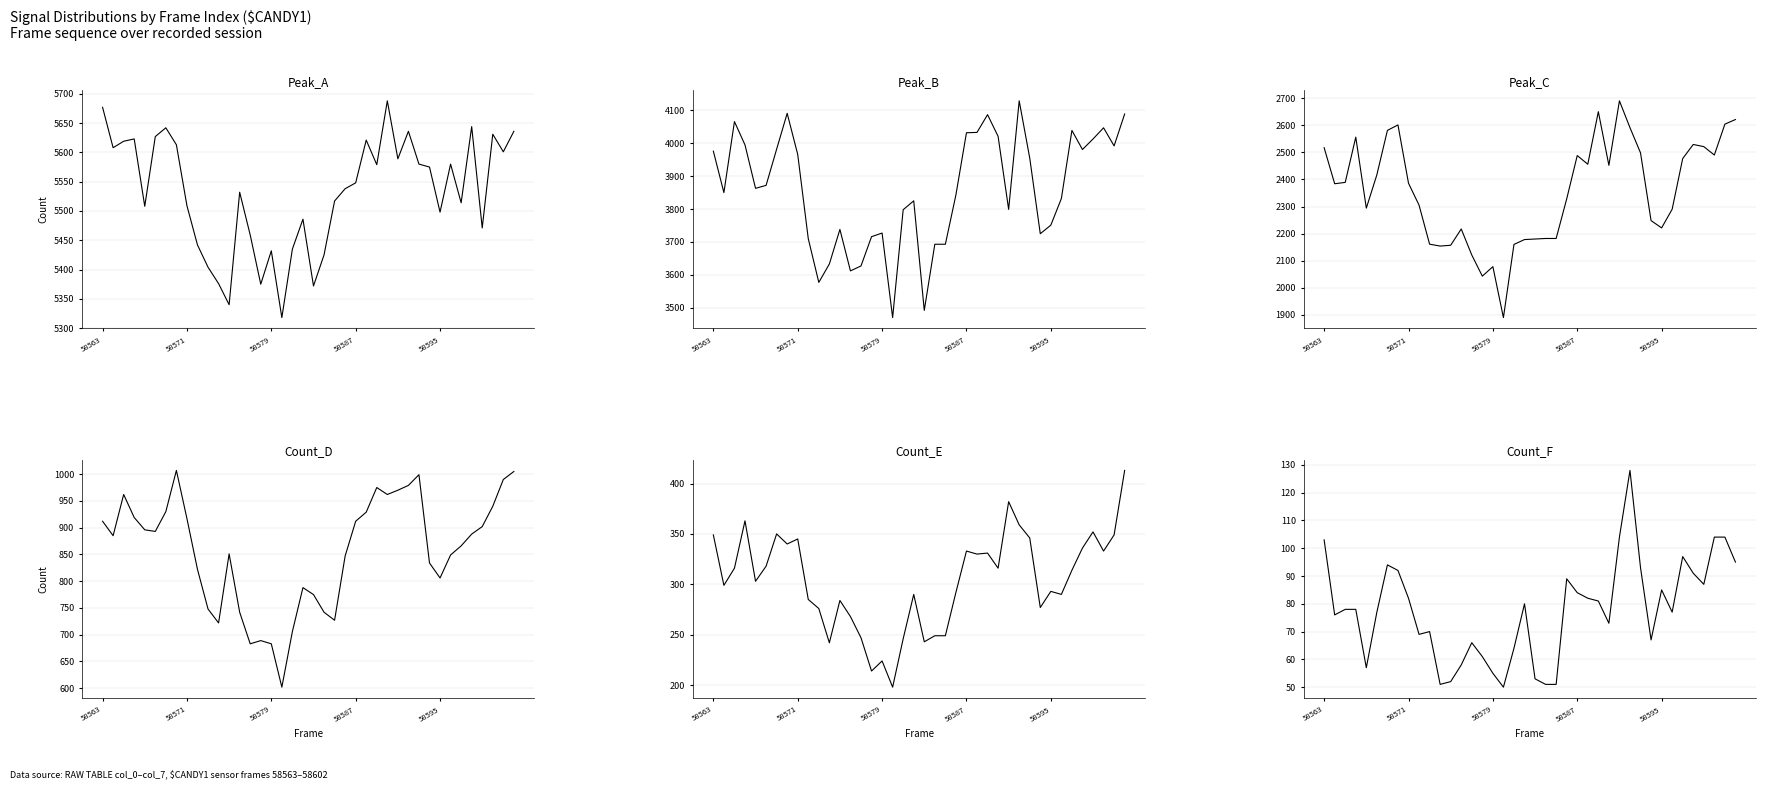

The value of Peak_C at 26 is 686. True or false?

False